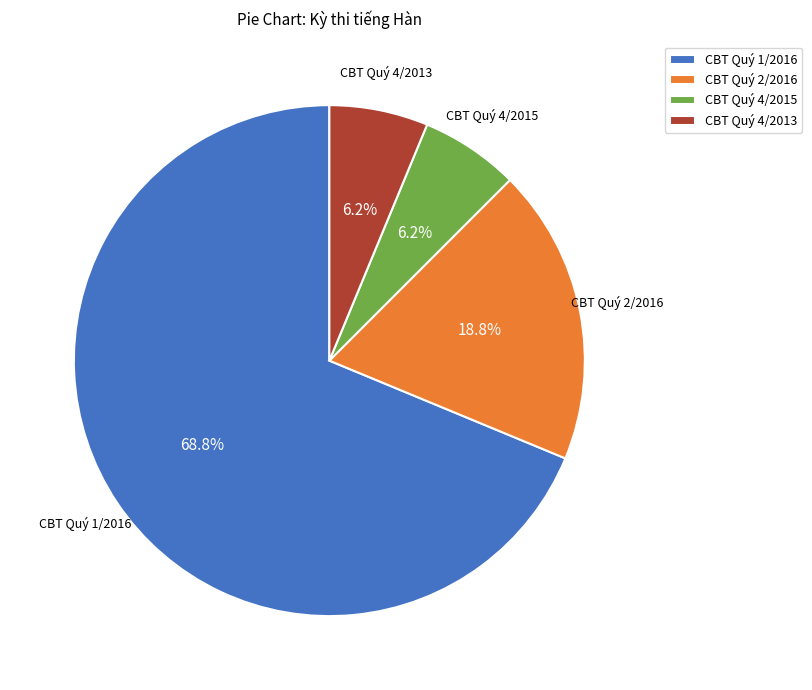

Approximately how many times larger is the value at CBT Quý 4/2015 compared to CBT Quý 4/2013?

1.0